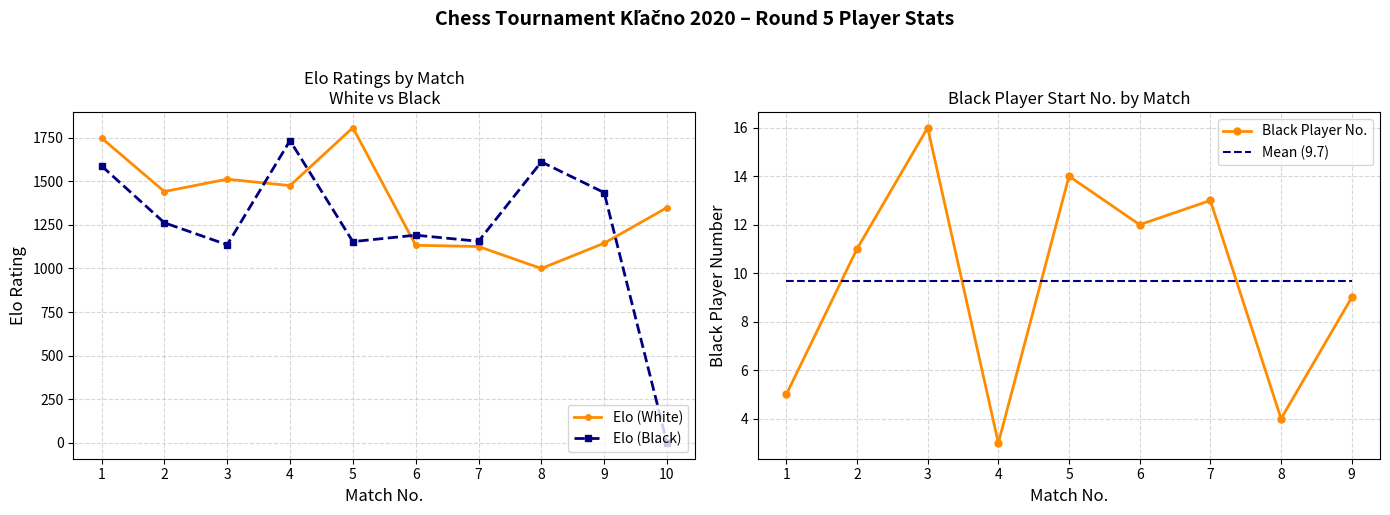

Which category has the highest value in the Elo (Black) series?

4